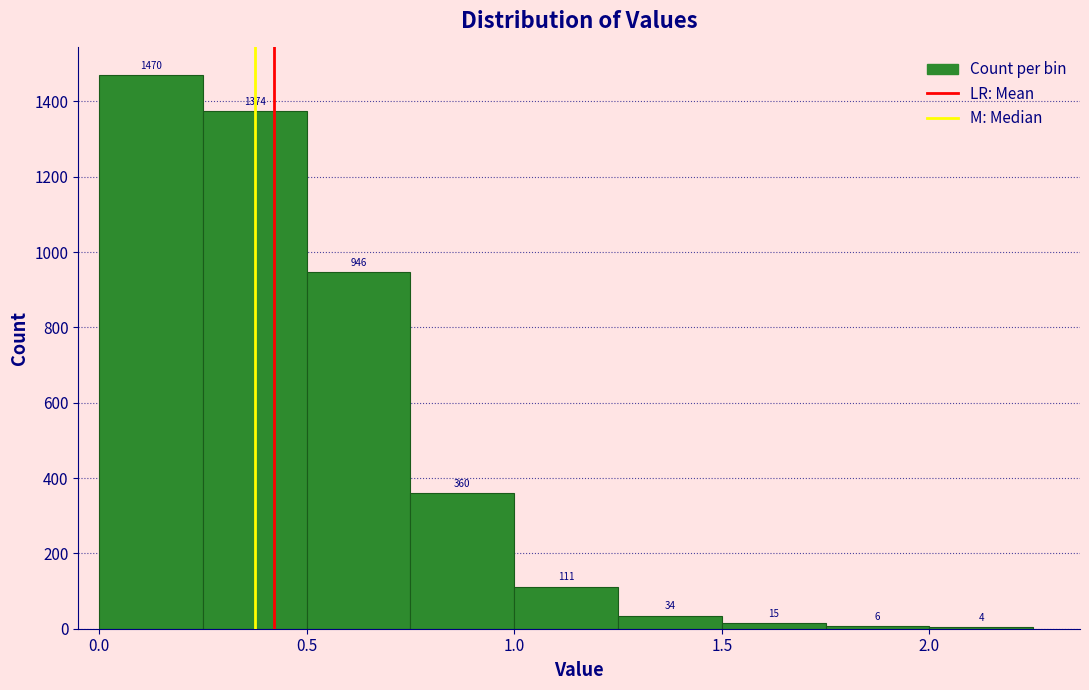

Reading left to right, transcribe this chart: for each bar, give the range it covers on the x-axis and its height.

0.00 to 0.25: 1470
0.25 to 0.50: 1374
0.50 to 0.75: 946
0.75 to 1.00: 360
1.00 to 1.25: 111
1.25 to 1.50: 34
1.50 to 1.75: 15
1.75 to 2.00: 6
2.00 to 2.25: 4